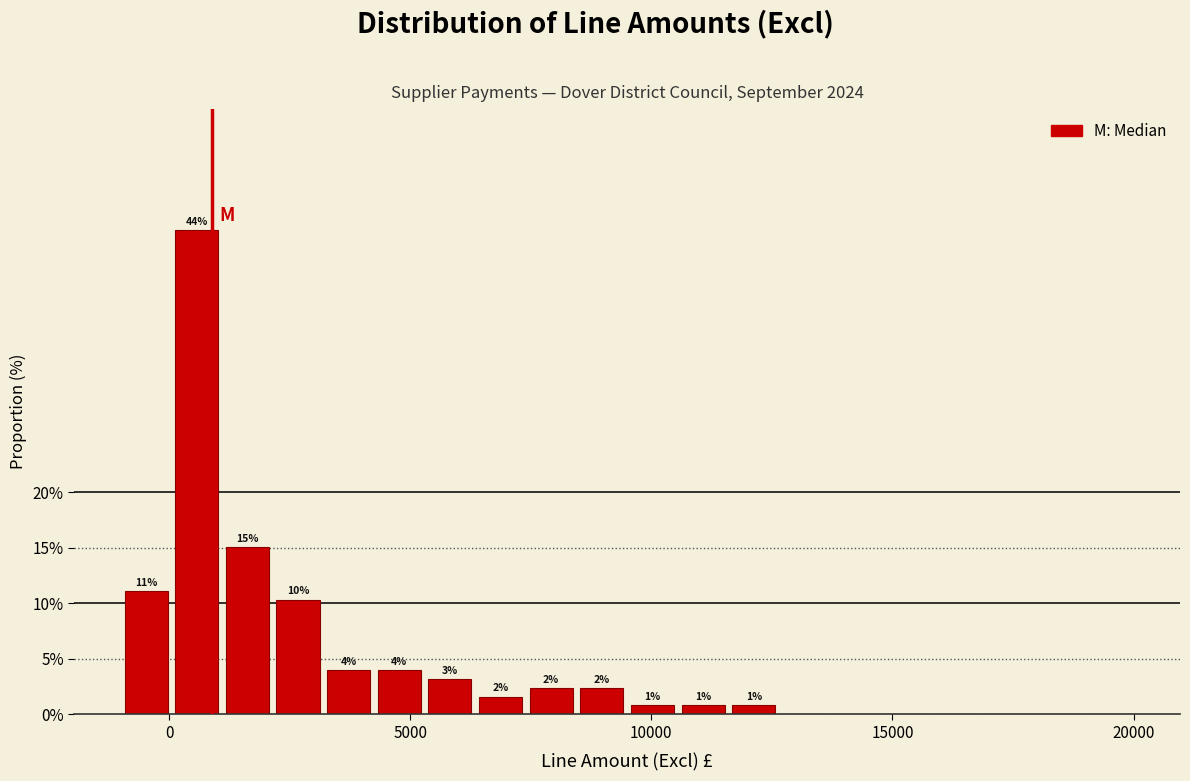

Read against the x-axis, roughly where is the centre of the tallest bar?

500